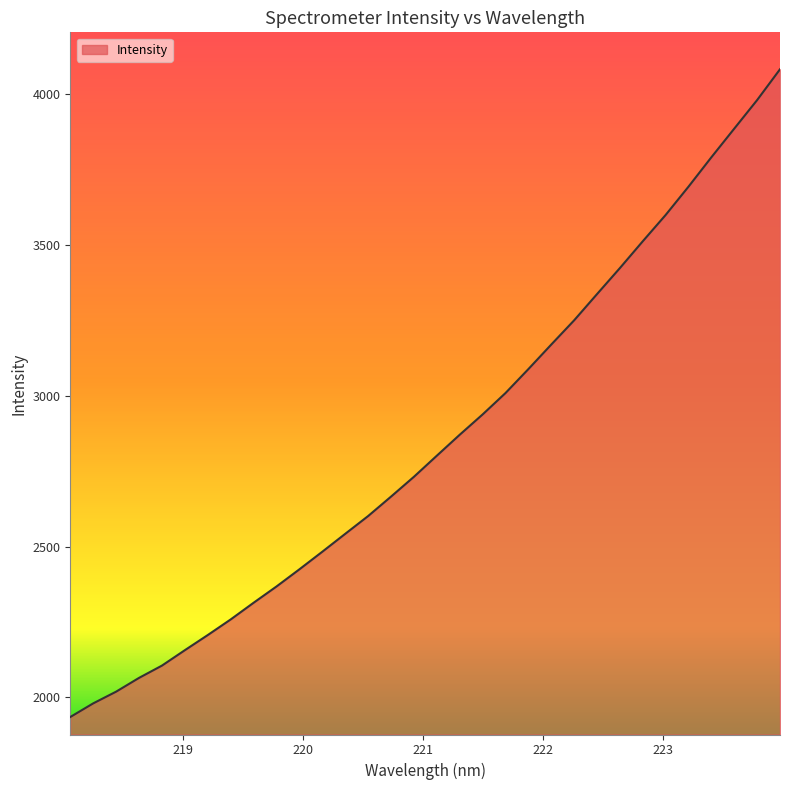

What is the minimum value shown in the chart?

1934.9